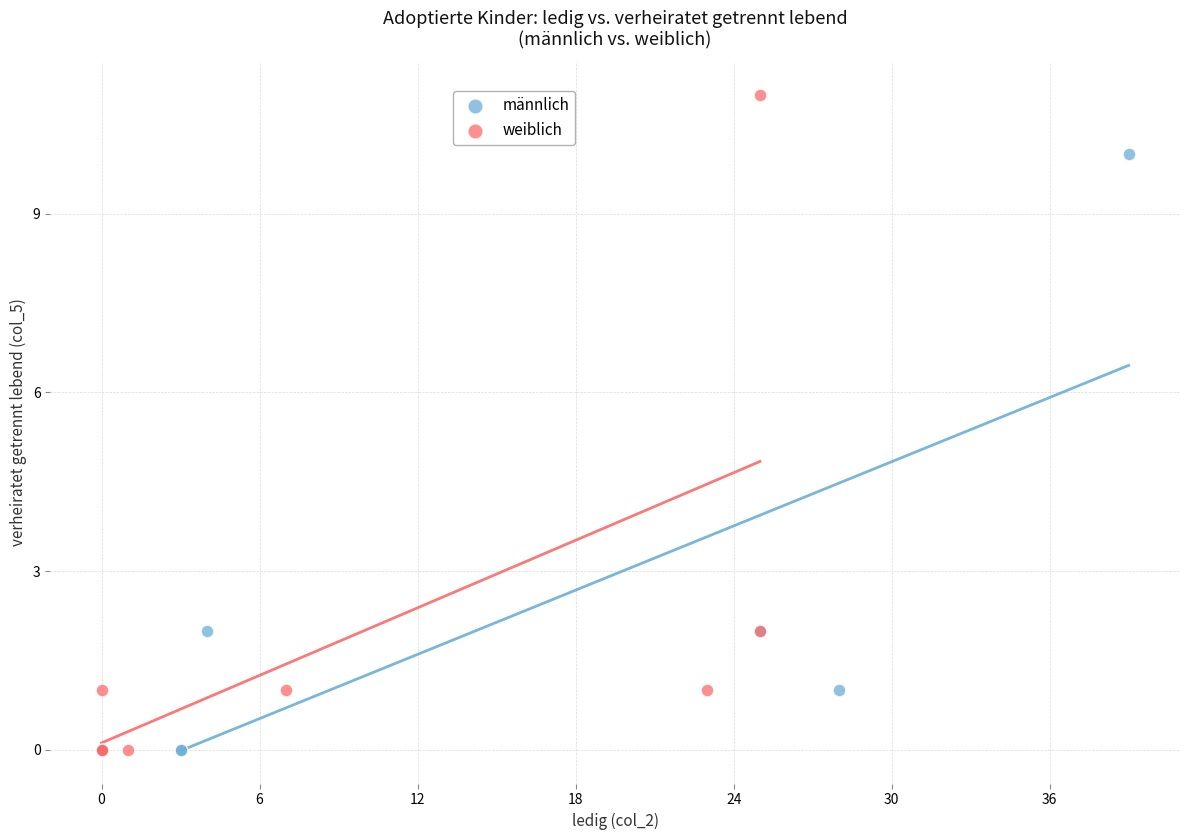

What are all the series names shown in the legend?

männlich, weiblich